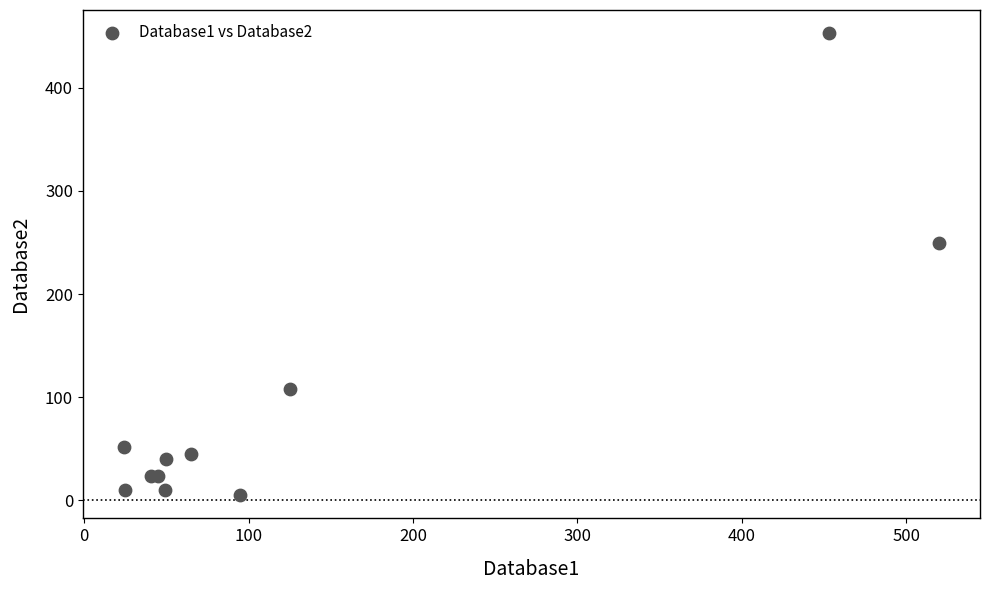

What Y value in the scatter plot is closest to 229?

250